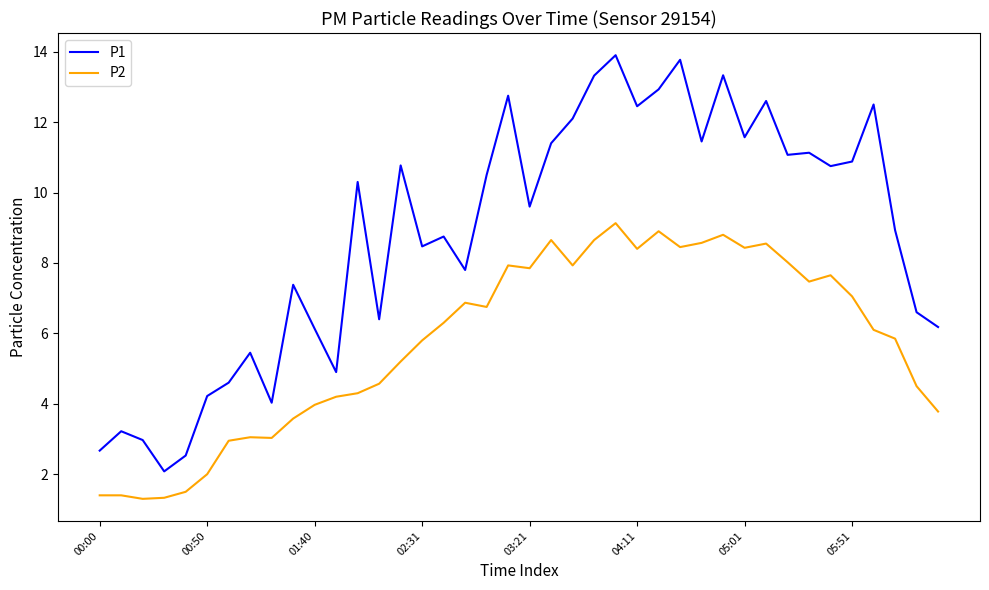

List the series in order of their peak value, highest first.

P1, P2